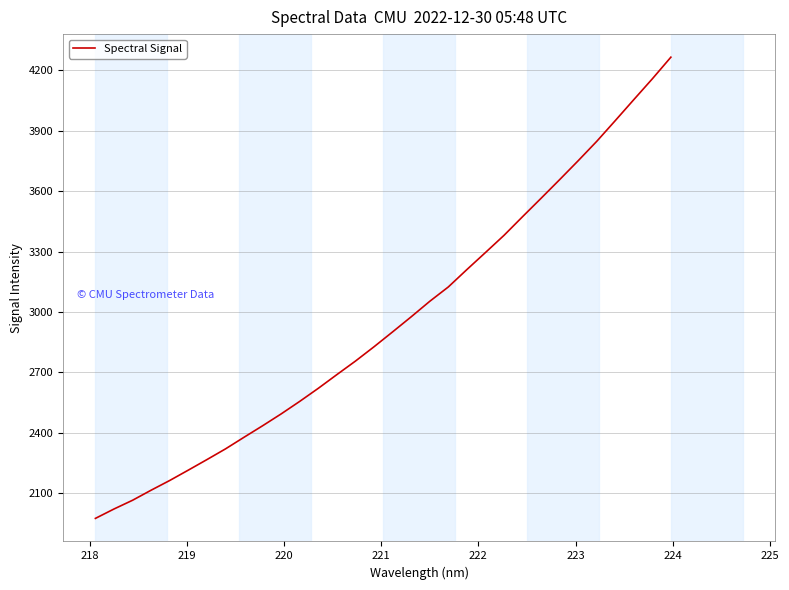

What is the difference between the maximum and minimum values?

2292.0